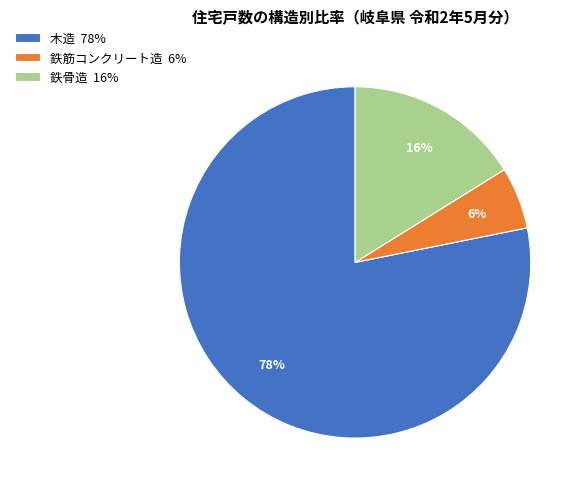

The 木造 78% slice represents 91% of the pie. True or false?

False